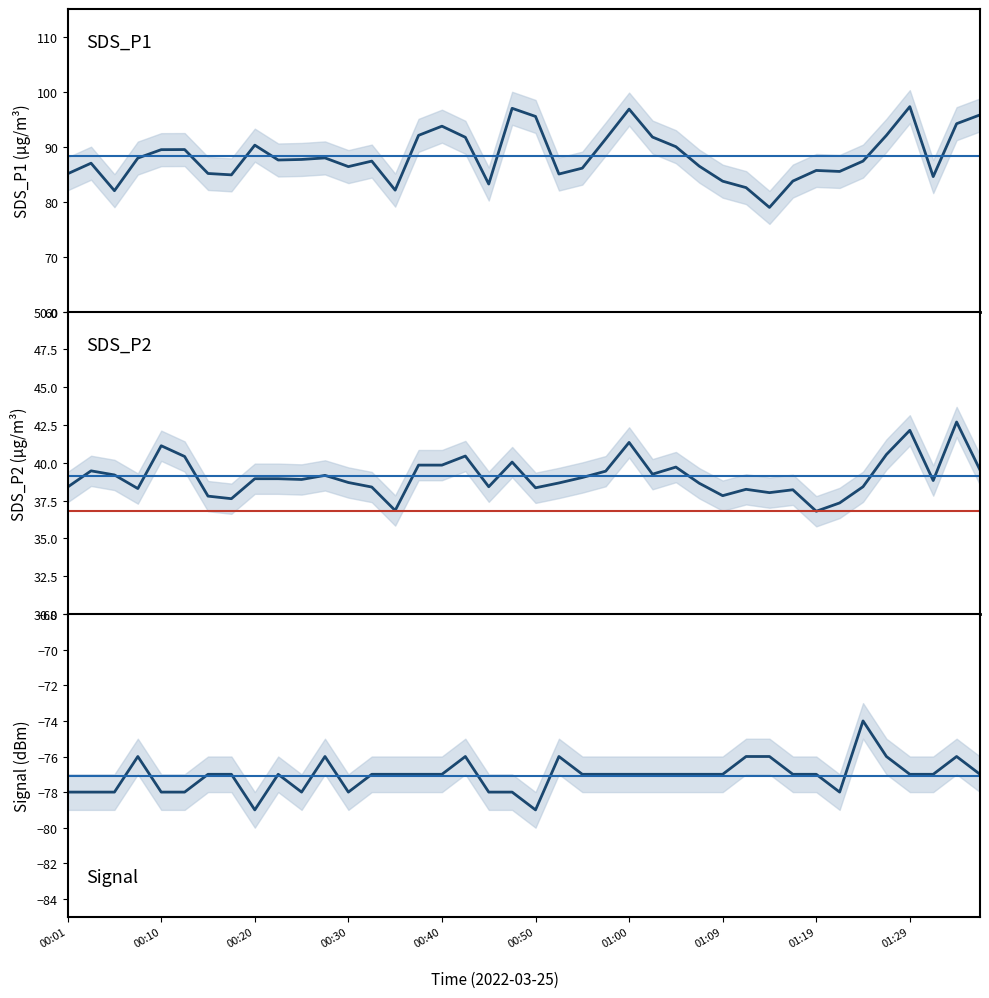

Reading left to right, extract all data points from this chart.

SDS_P1: 85.0	87.0	82.0	87.9	89.4	89.5	85.1	84.8	90.2	87.5	87.7	87.9	86.3	87.3	82.1	92.0	93.7	91.7	83.2	97.0	95.5	85.0	86.1	91.4	96.8	91.7	90.0	86.4	83.7	82.5	78.9	83.7	85.7	85.5	87.3	92.0	97.2	84.5	94.2	95.8
SDS_P2: 38.4	39.5	39.2	38.3	41.1	40.4	37.8	37.6	39.0	39.0	38.9	39.2	38.7	38.4	36.9	39.9	39.9	40.5	38.4	40.0	38.4	38.7	39.0	39.5	41.4	39.2	39.7	38.6	37.8	38.2	38.0	38.2	36.8	37.4	38.4	40.5	42.1	38.8	42.7	39.5
Signal: -78.0	-78.0	-78.0	-76.0	-78.0	-78.0	-77.0	-77.0	-79.0	-77.0	-78.0	-76.0	-78.0	-77.0	-77.0	-77.0	-77.0	-76.0	-78.0	-78.0	-79.0	-76.0	-77.0	-77.0	-77.0	-77.0	-77.0	-77.0	-77.0	-76.0	-76.0	-77.0	-77.0	-78.0	-74.0	-76.0	-77.0	-77.0	-76.0	-77.0